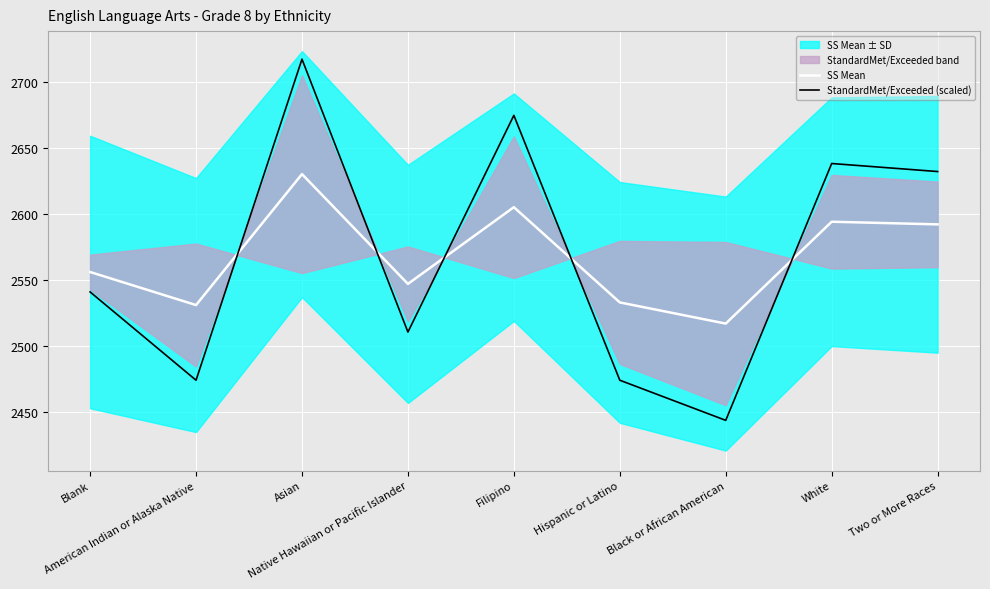

Is the value of StandardMet/Exceeded (scaled) at American Indian or Alaska Native greater than the value of SS Mean at American Indian or Alaska Native?

No